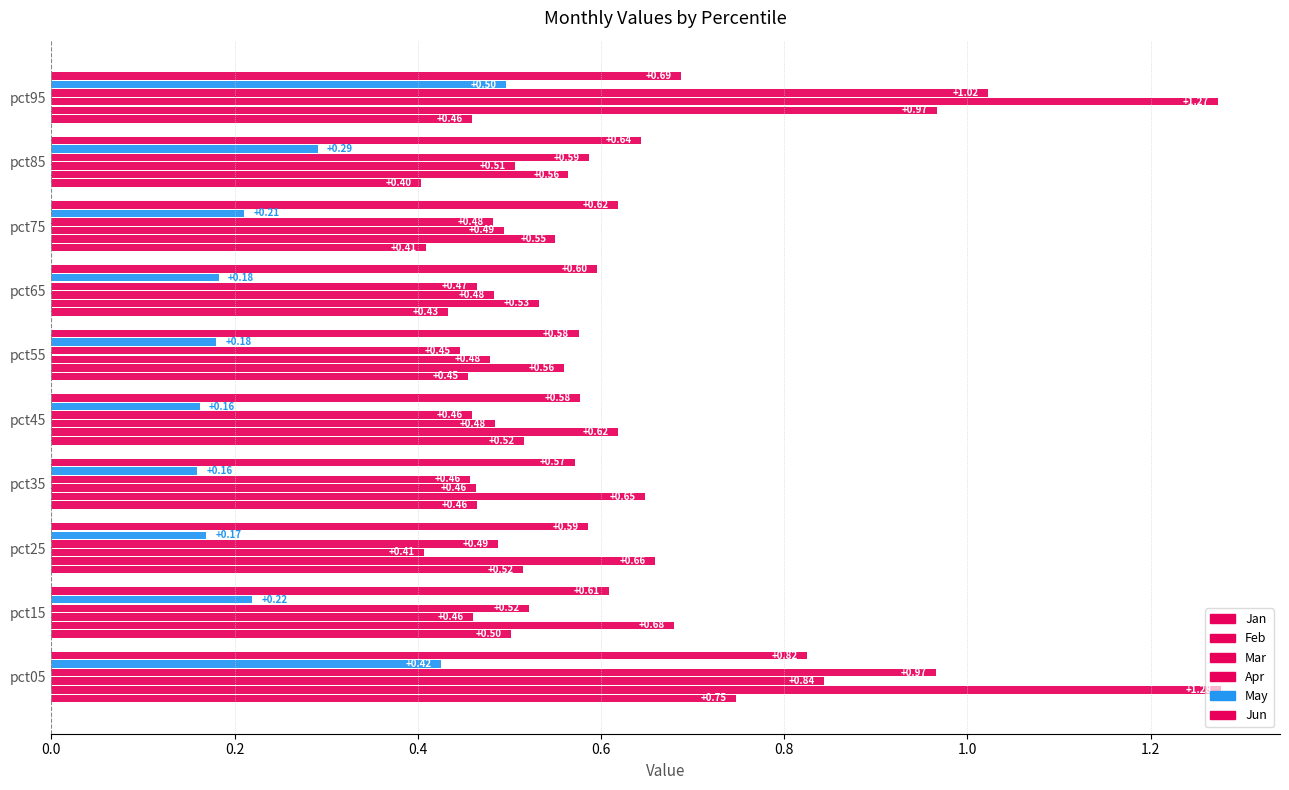

How many data points does each series have?

10